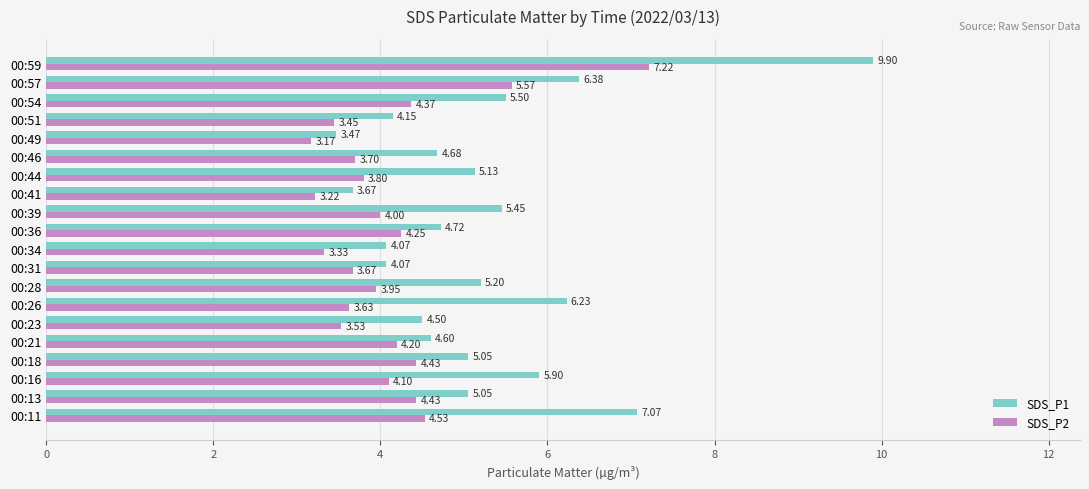

Which series has the largest total across all categories?

SDS_P1